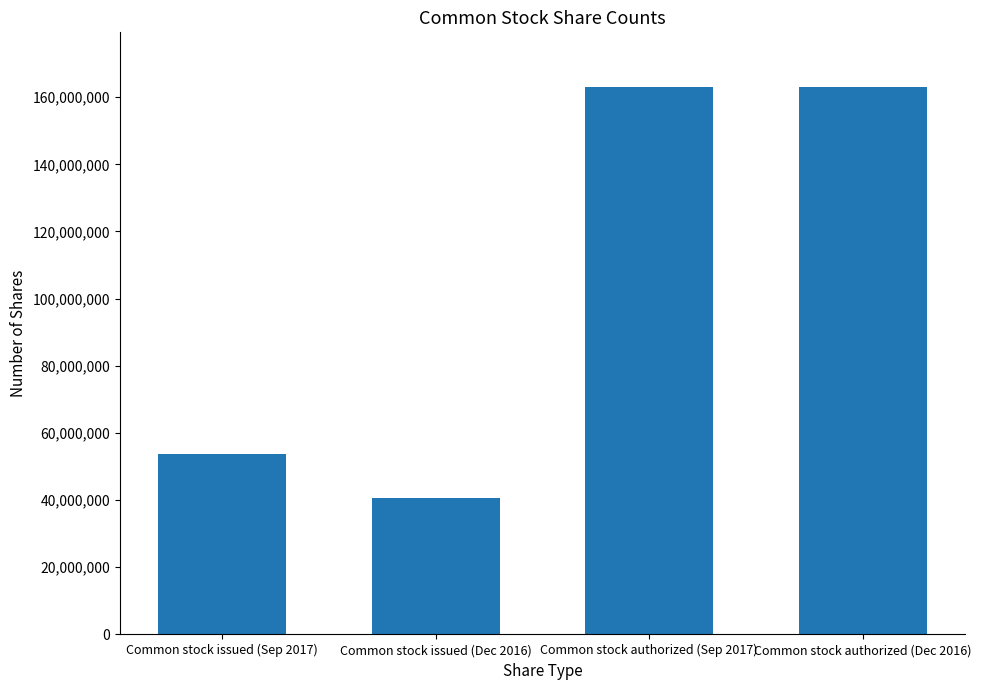

Does the chart contain any negative values?

No